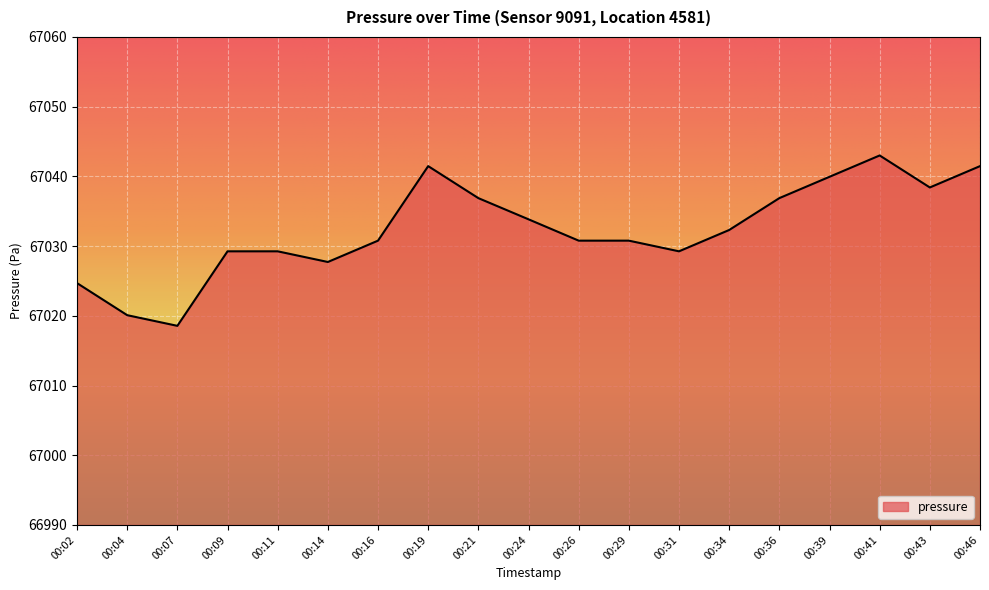

Is it true that the value at 00:43 is 67038.4?

True